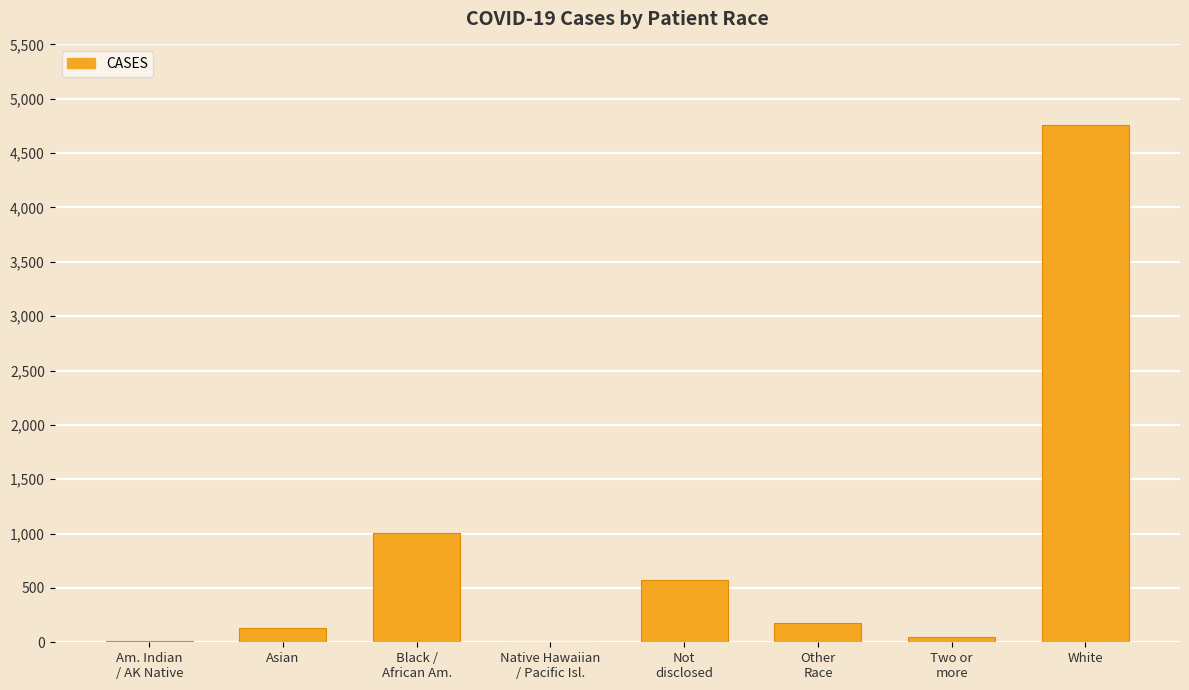

What is the greatest value displayed?

4758